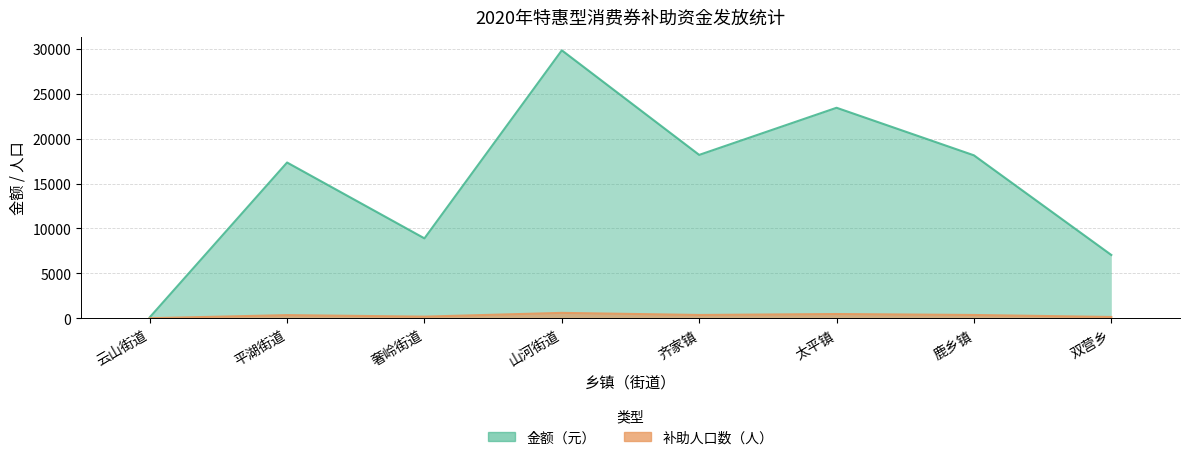

What is the label of the 6th point from the right?

奢岭街道